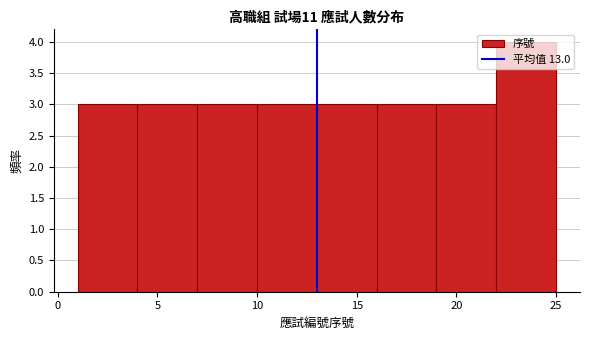

Reading left to right, transcribe this chart: for each bar, give the range it covers on the x-axis and its height. The values are not printed on the chart, so give them approximately, as read against the axis.

1 to 4: 3
4 to 7: 3
7 to 10: 3
10 to 13: 3
13 to 16: 3
16 to 19: 3
19 to 22: 3
22 to 25: 4